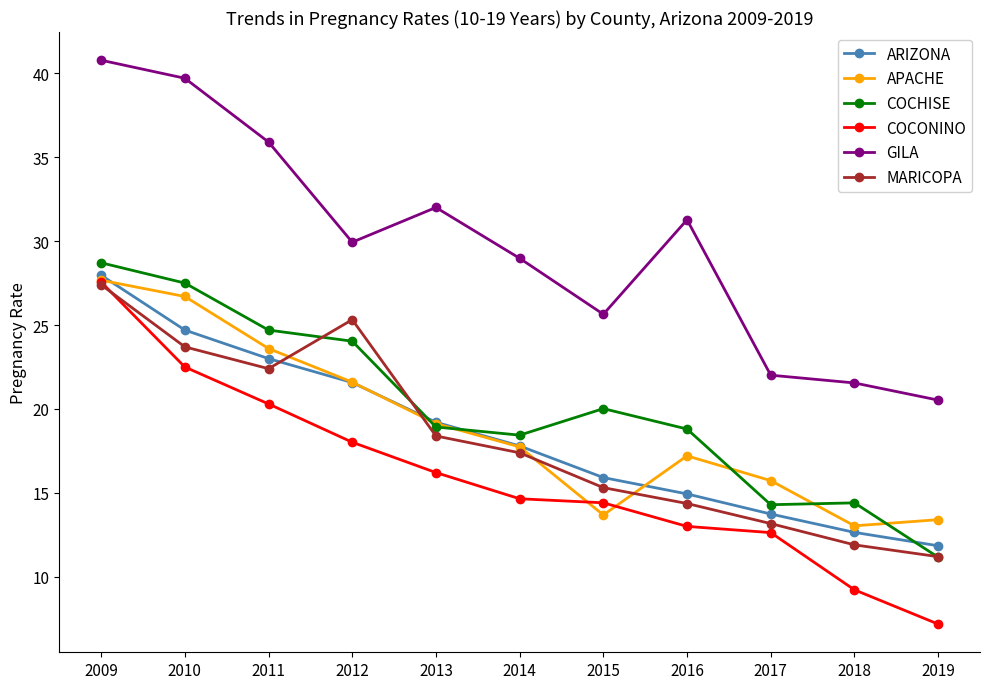

At which category does COCHISE reach its first local peak?

2015